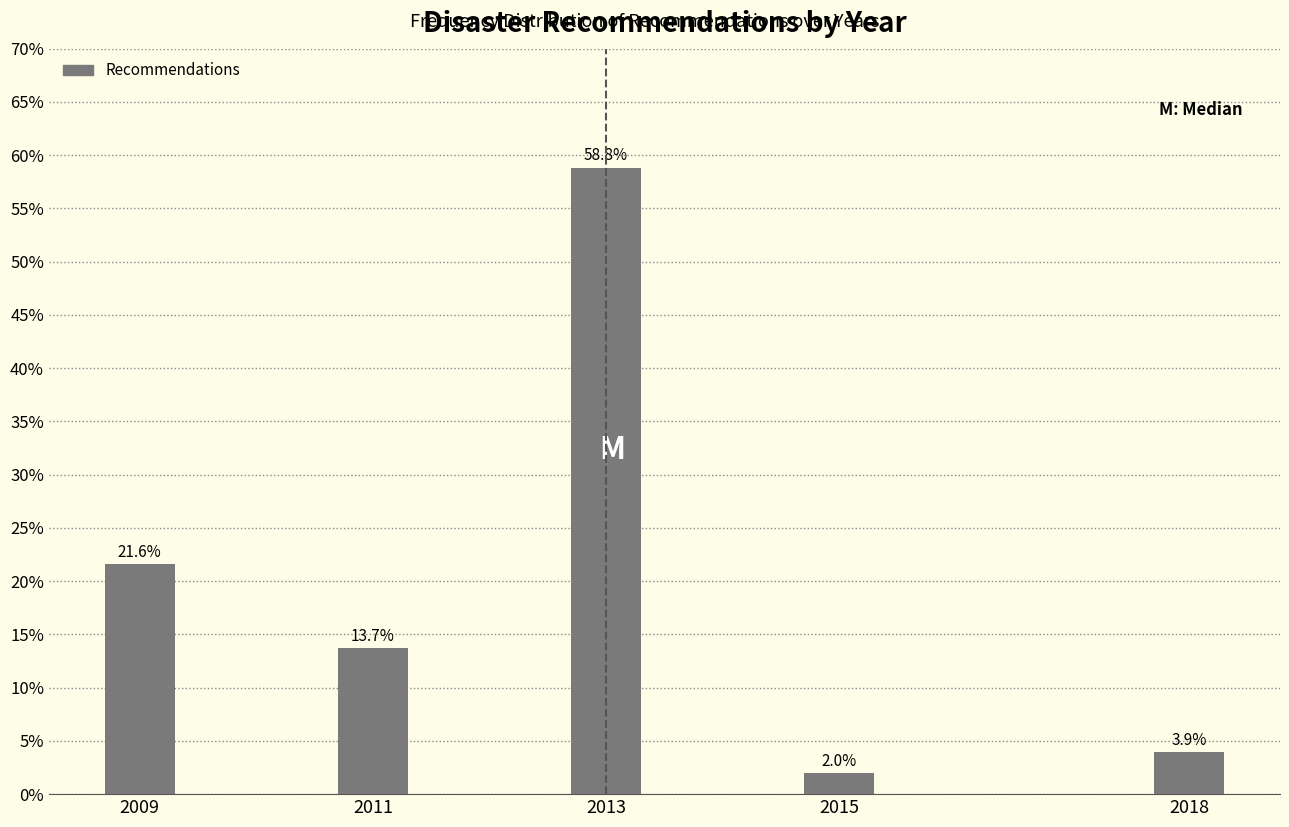

Reading left to right, transcribe all the data shown in this chart.

2009=21.6	2011=13.7	2013=58.8	2015=2.0	2018=3.9